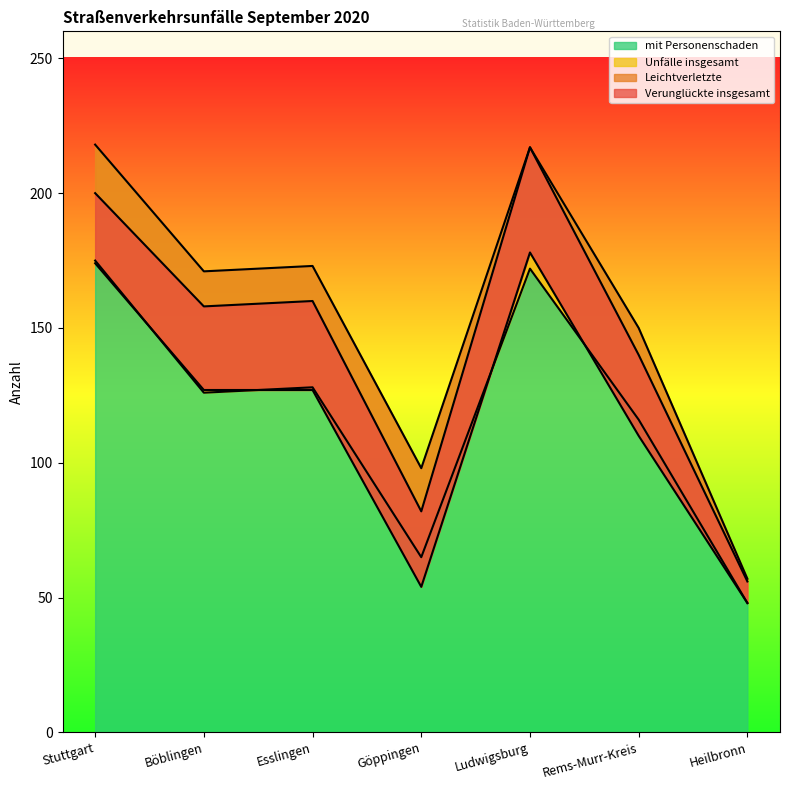

True or false: Leichtverletzte has a value of 16 at Göppingen.

False